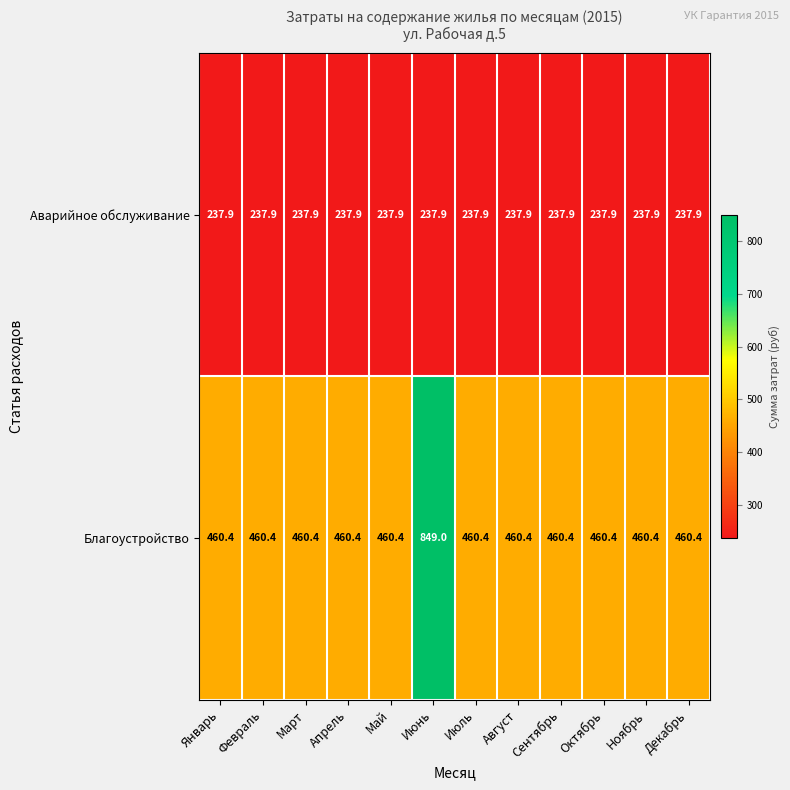

True or false: Благоустройство has a value of 460.4 at Декабрь.

True